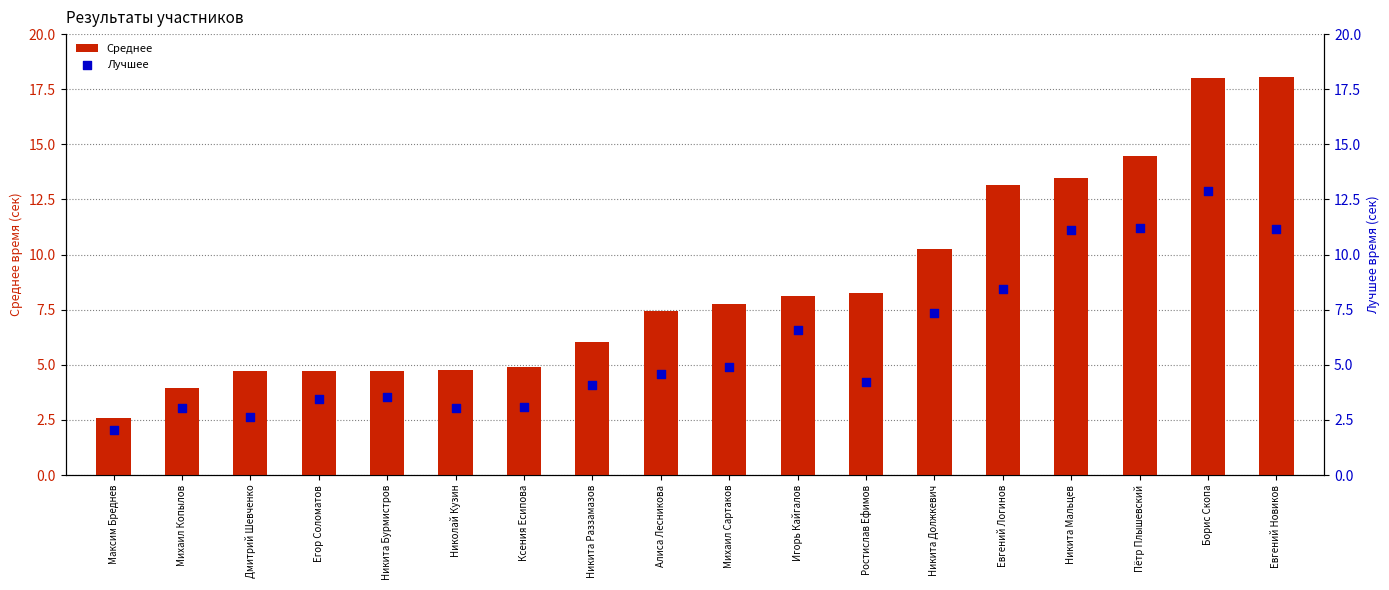

Is the value of Лучшее at Игорь Кайгалов greater than the value of Среднее at Егор Соломатов?

Yes